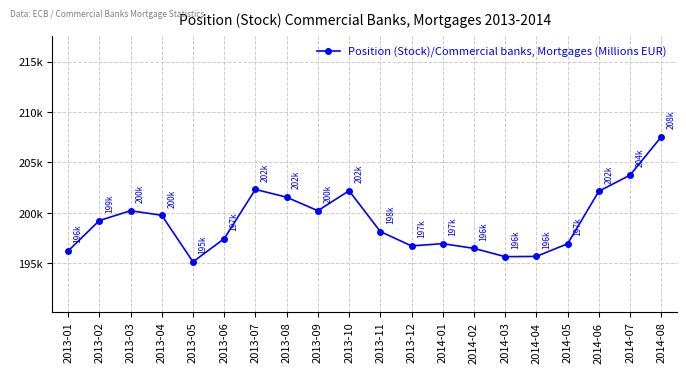

Is this an area chart (filled region under the line)?

No